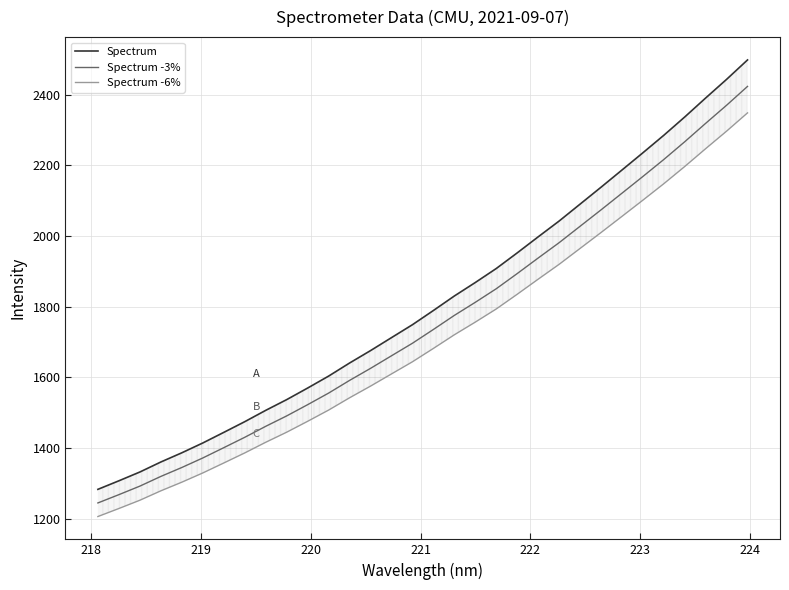

True or false: Spectrum has more than 0 interior local peaks.

False